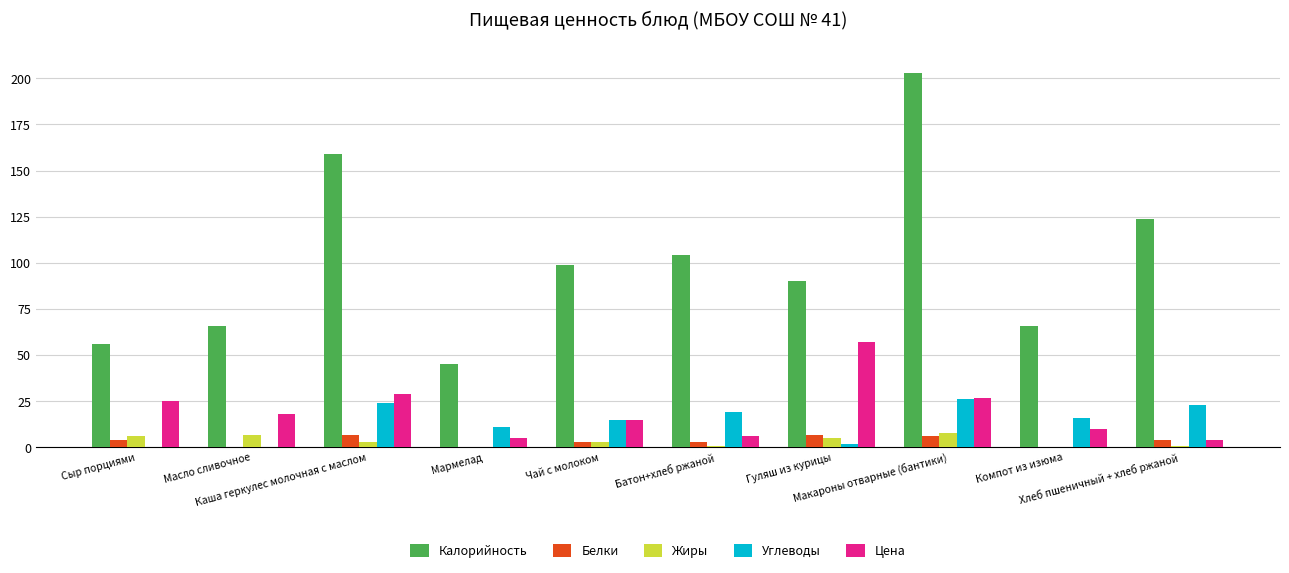

What are all the series names shown in the legend?

Калорийность, Белки, Жиры, Углеводы, Цена